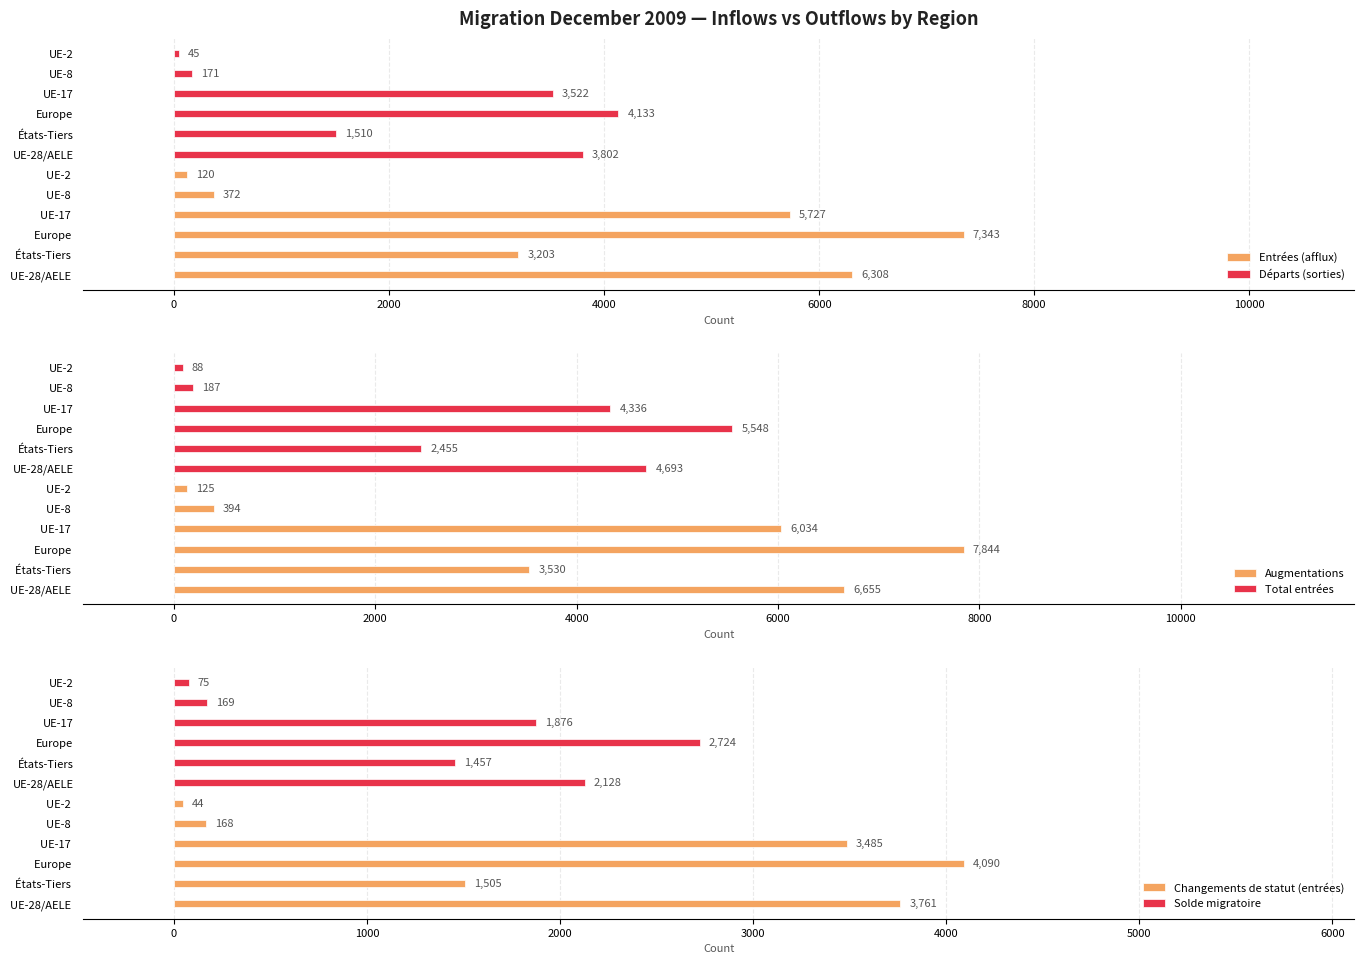

How many groups of bars are there?

6